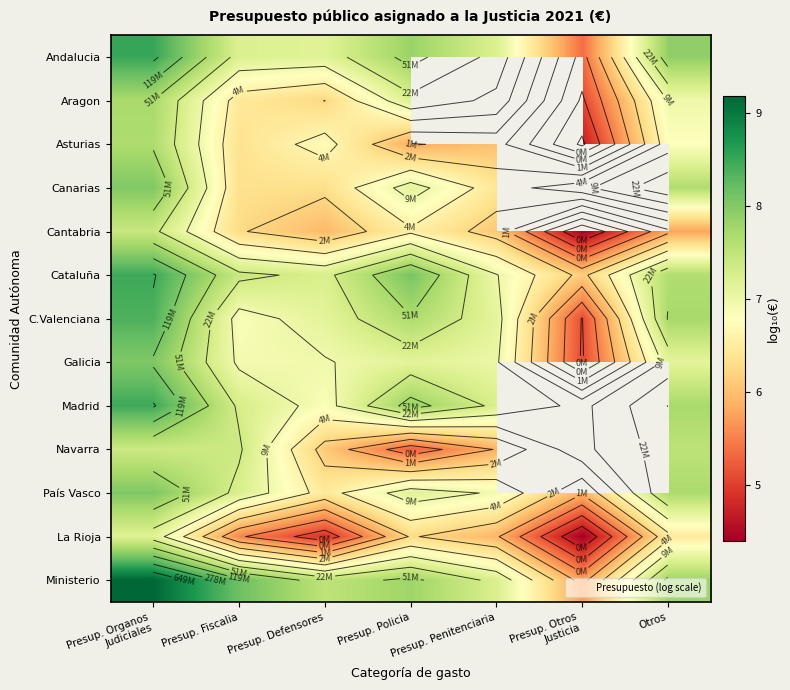

At how many categories does at least one series exceed 8?

3